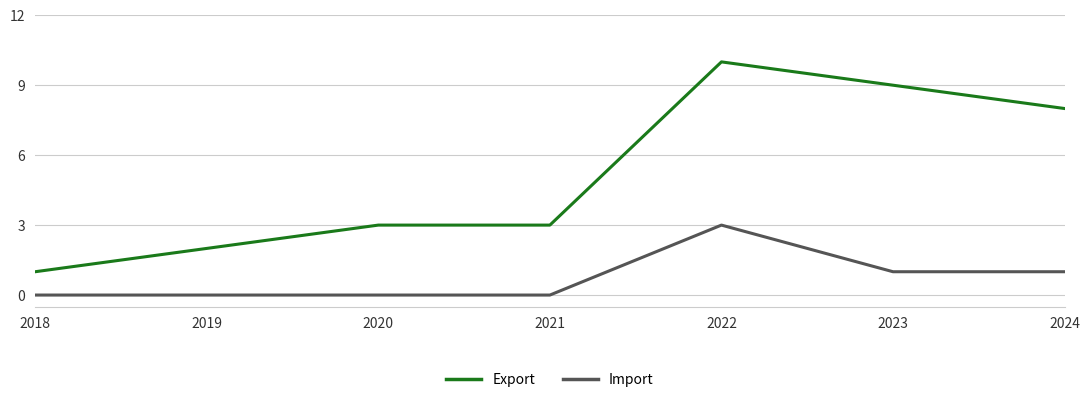

Rank the series by their average value, from lowest to highest.

Import, Export